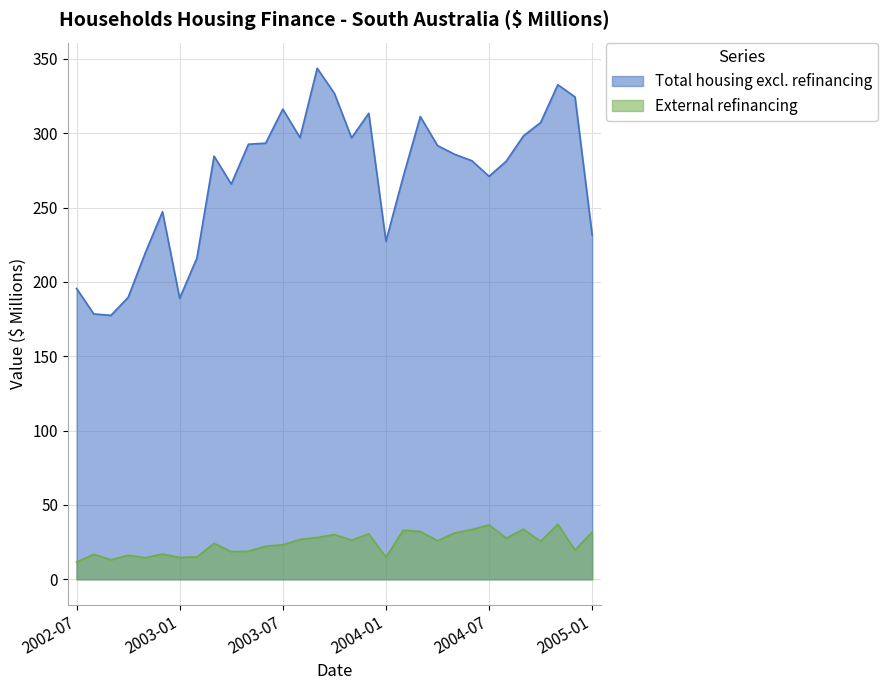

In External refinancing, how many points are lower than both neighbors (excluding endpoints)?

10